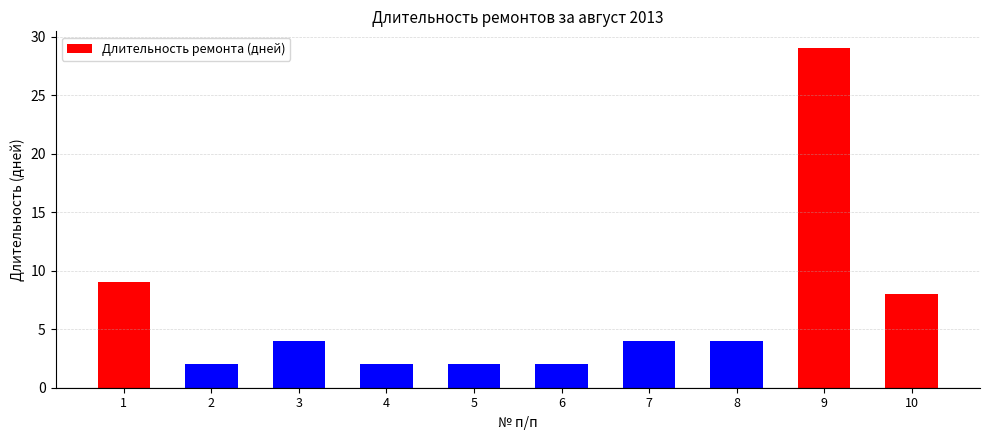

What is the change in value from 4 to 7?

+2